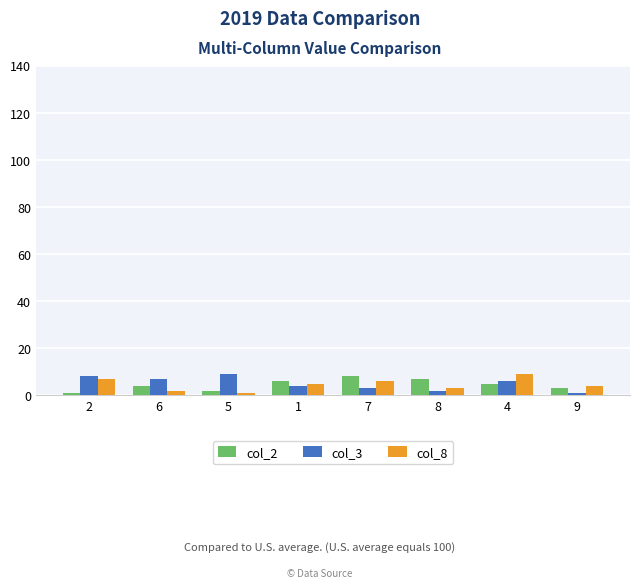

The value of col_2 at 1 is 6. True or false?

True